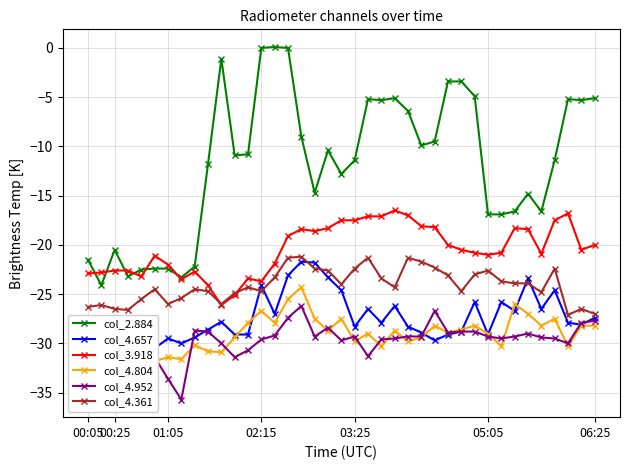

The value of col_3.918 at 01:05 is -13.6. True or false?

False